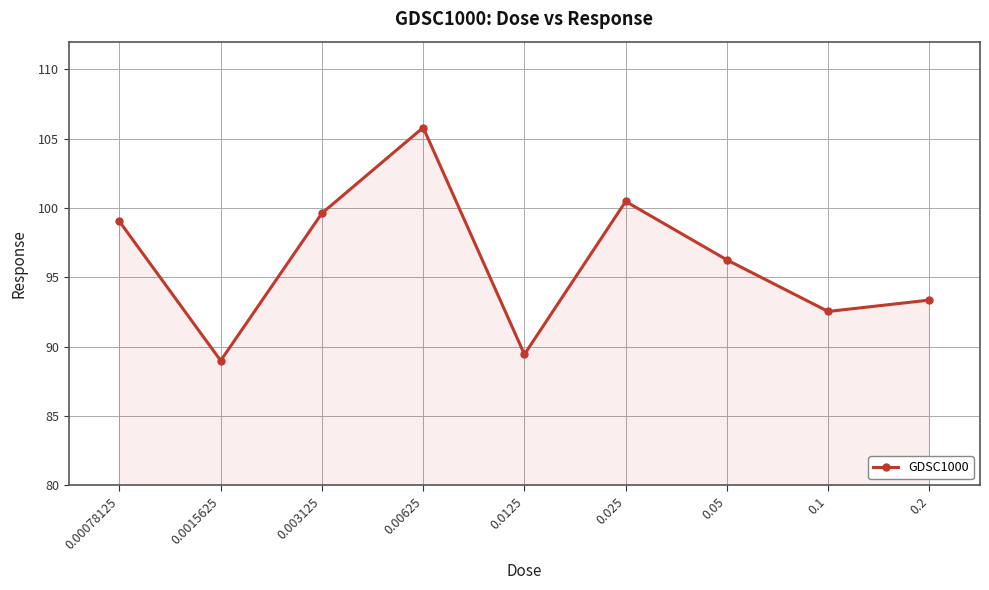

What is the value of the 7th point from the left?

96.3